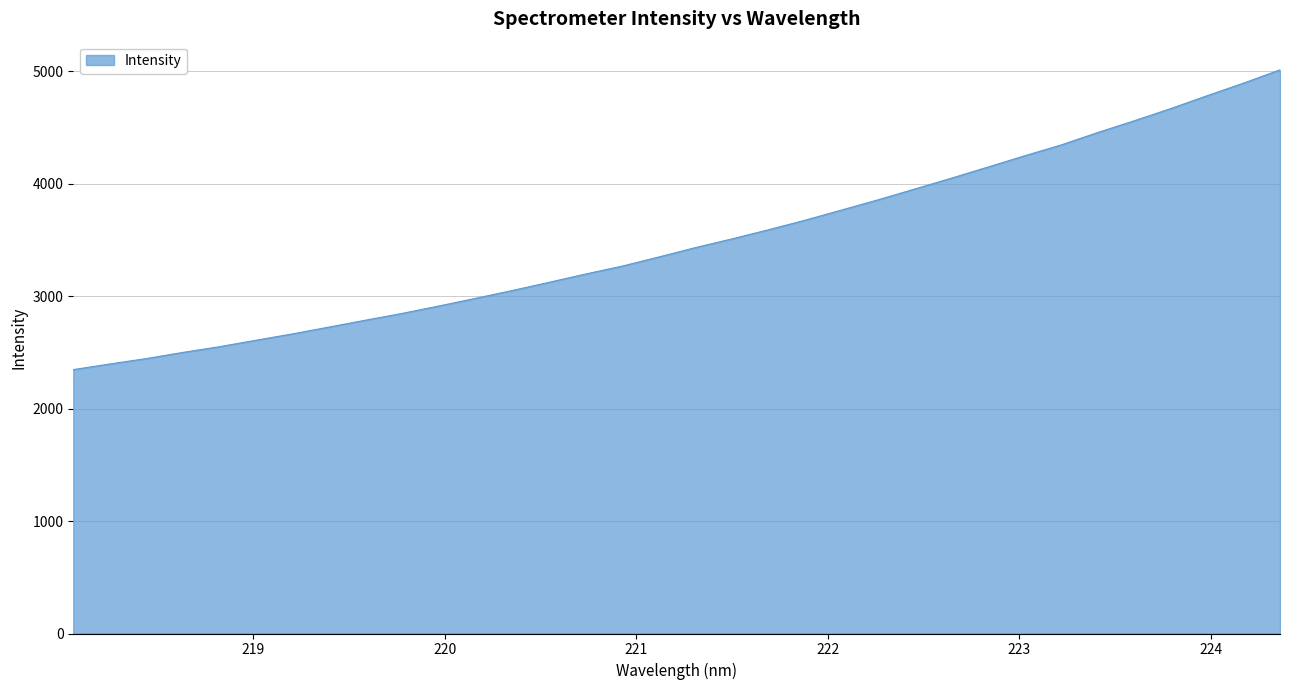

What is the greatest value displayed?

5010.7